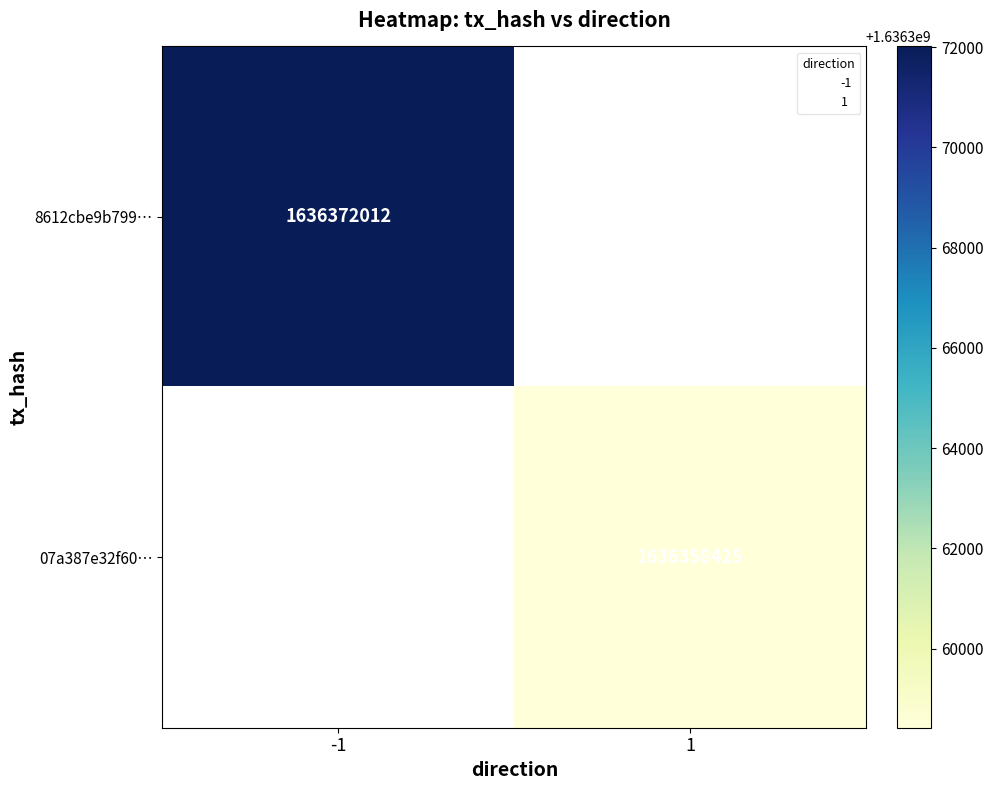

What is the greatest value displayed?

1636372012.0